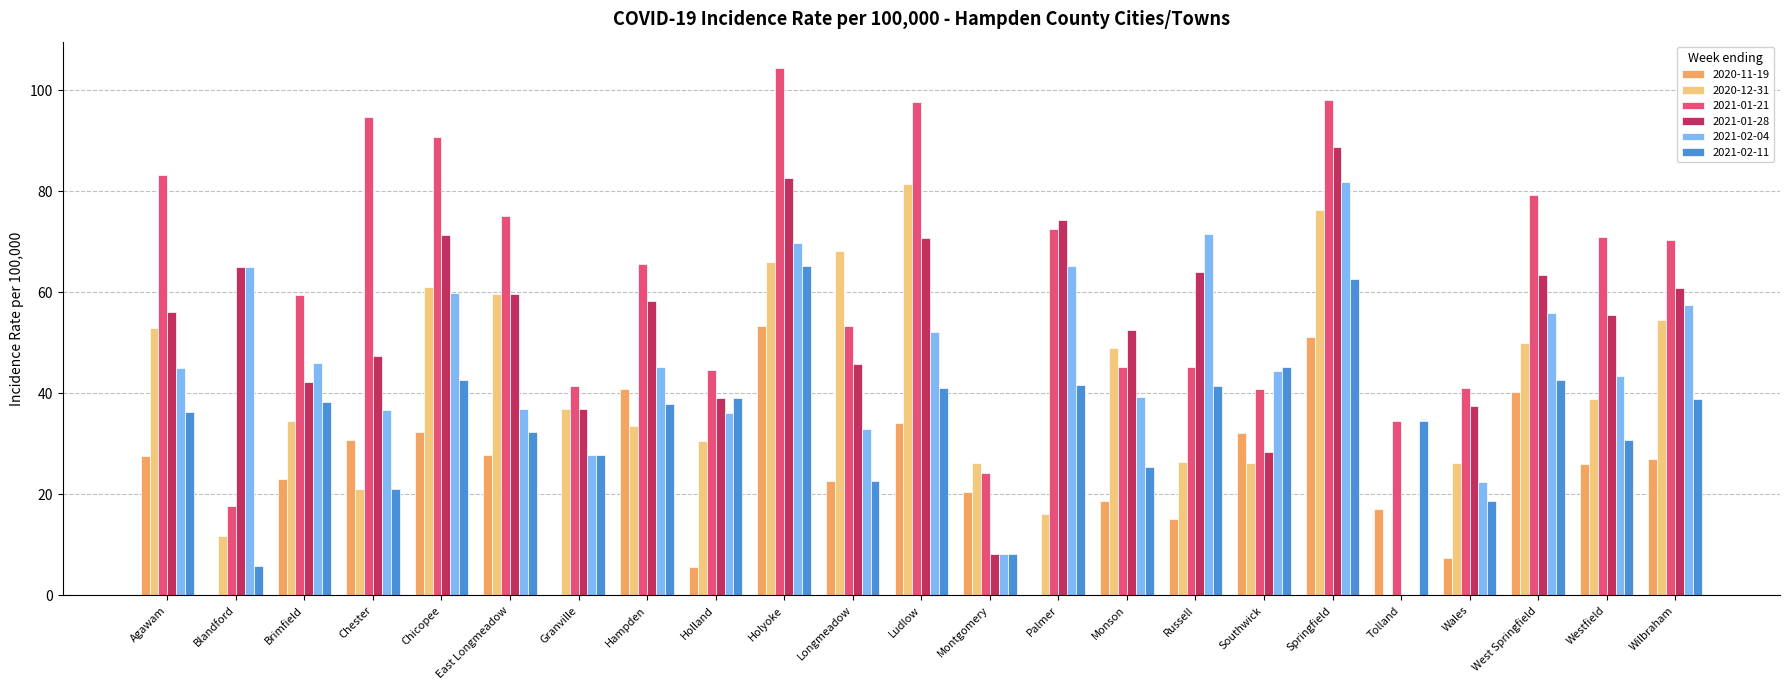

Which series has the largest total across all categories?

2021-01-21